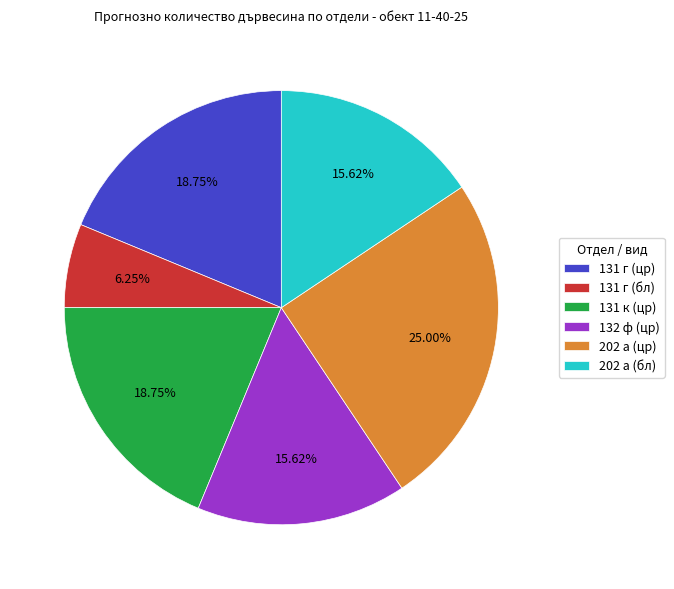

Which has a higher value, 131 г (бл) or 131 г (цр)?

131 г (цр)